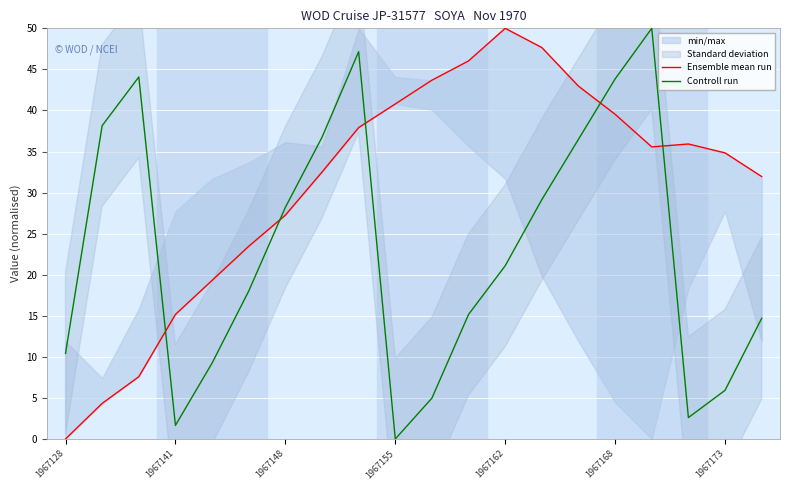

At how many categories does at least one series exceed 16?

18